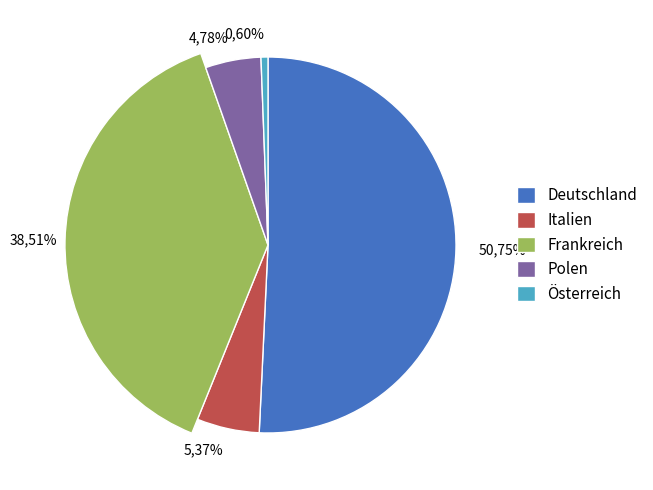

Count the number of slices in the pie.

5